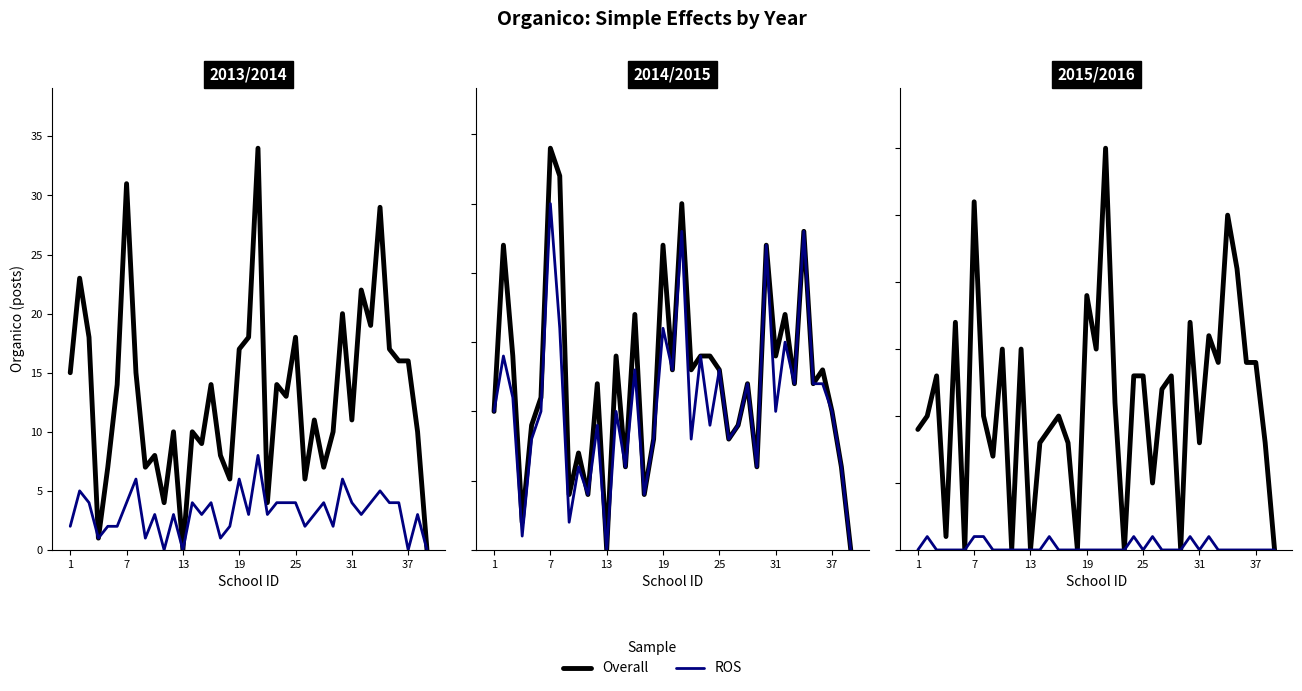

Which series has the widest spread of values?

Overall